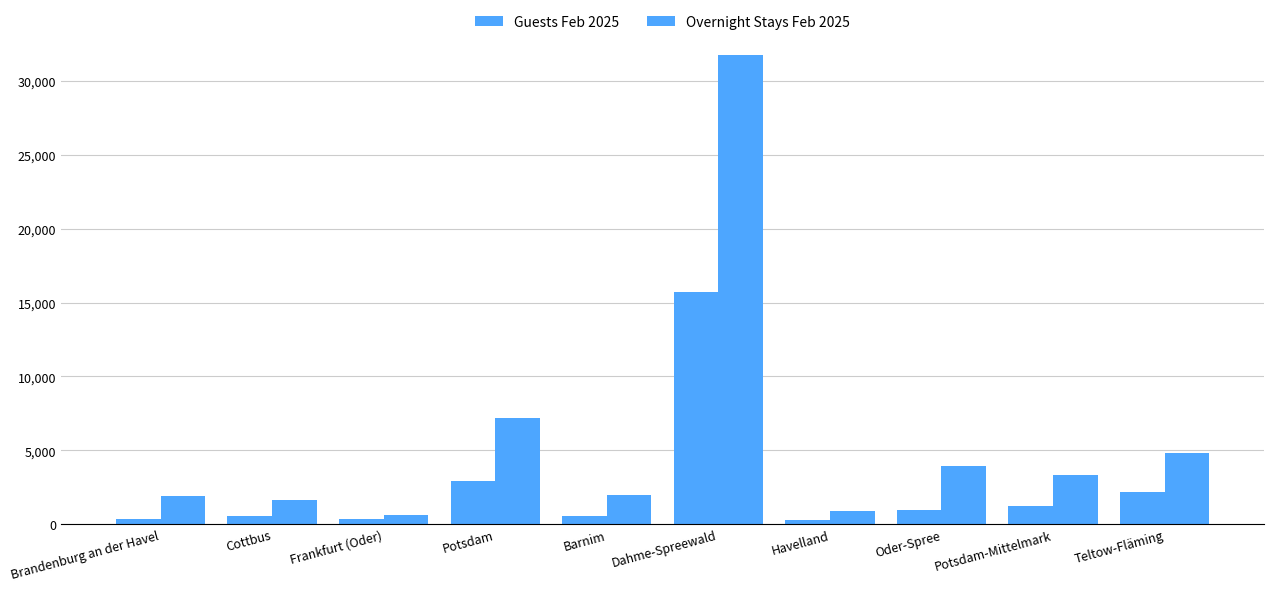

Count the number of data series in this chart.

2